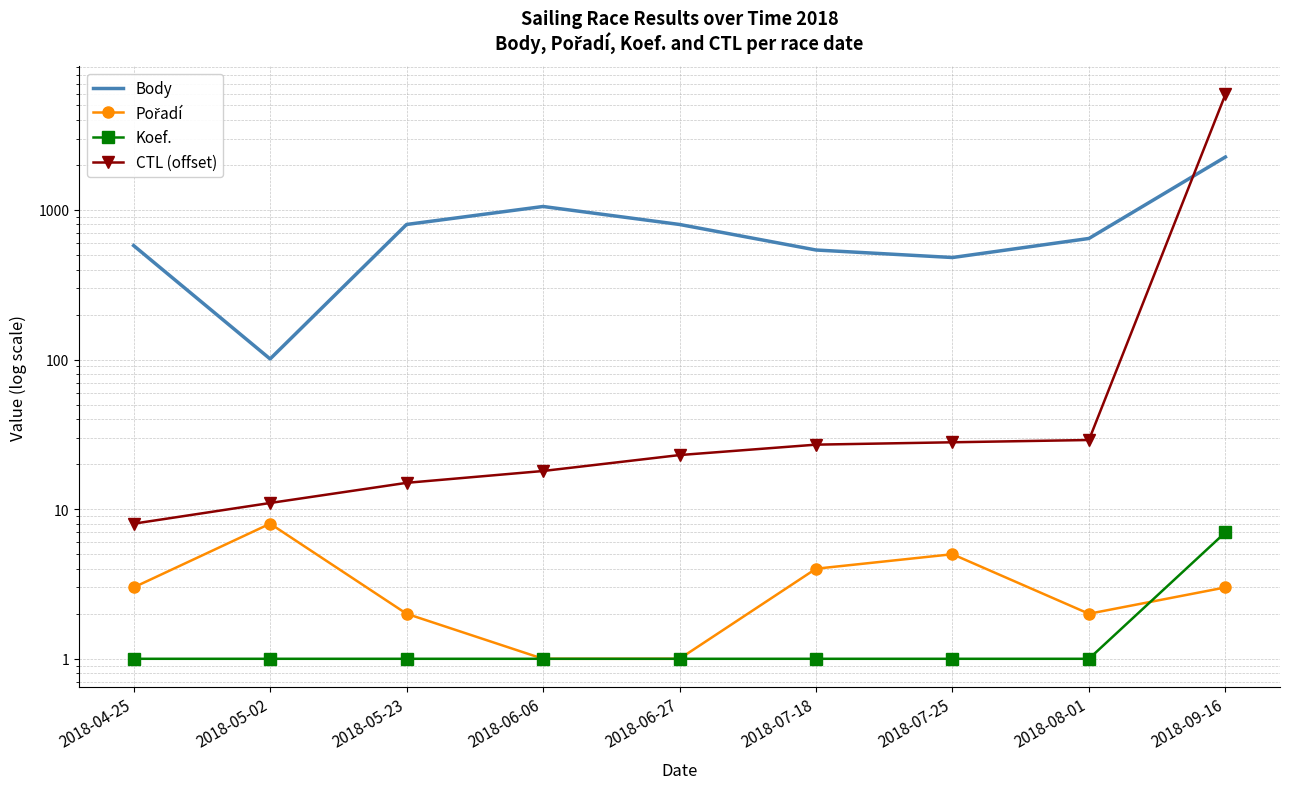

What is the value of the Koef. point at the 3rd from the left?

1